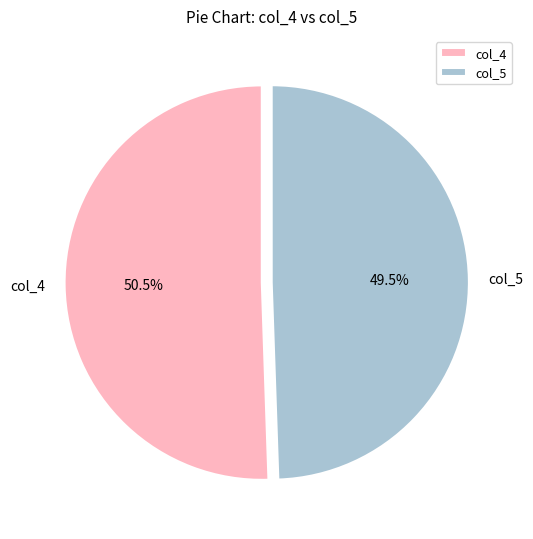

Does any single category account for the majority?

Yes